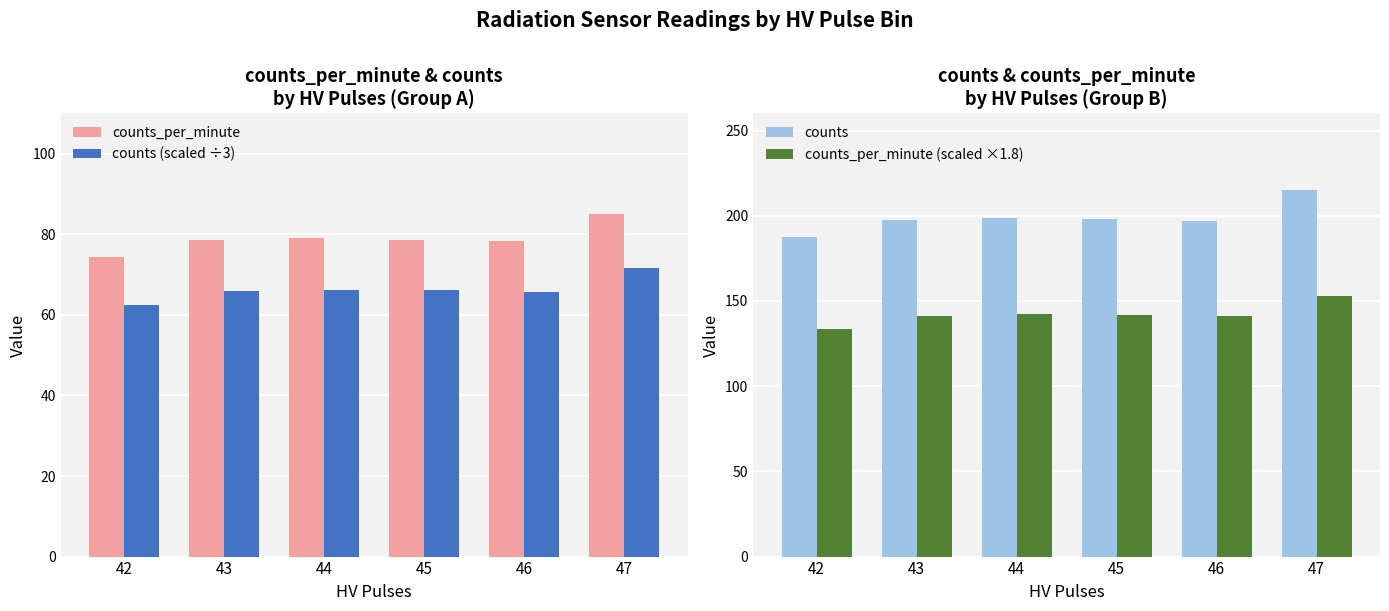

Is the value of counts (scaled ÷3) at 44 greater than the value of counts at 45?

No